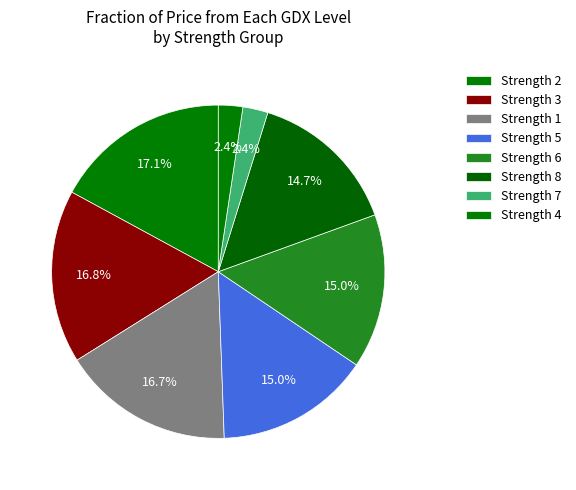

Does any single category account for the majority?

No